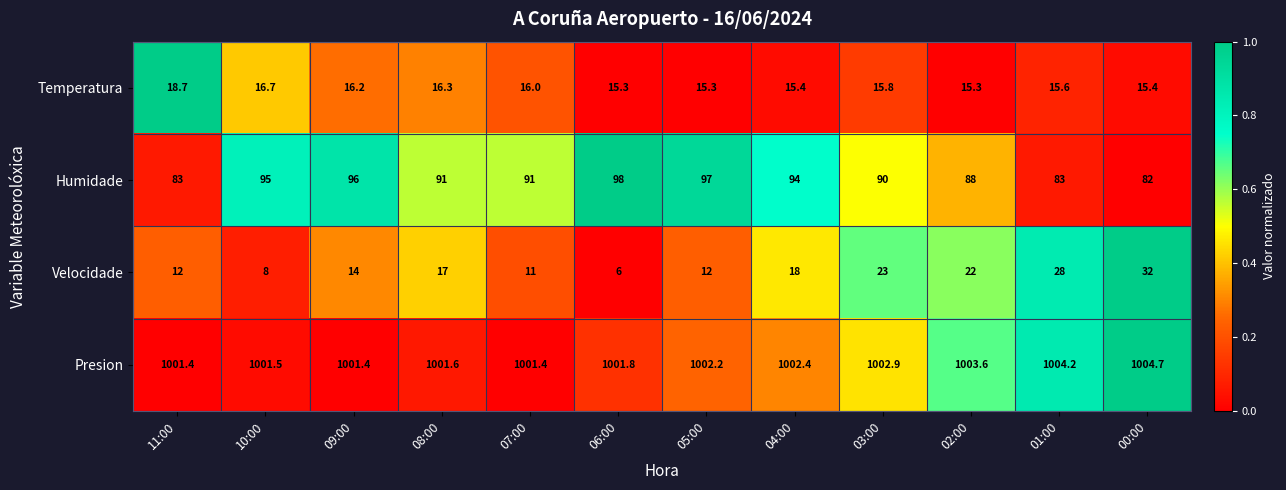

At how many categories does at least one series exceed 13?

12